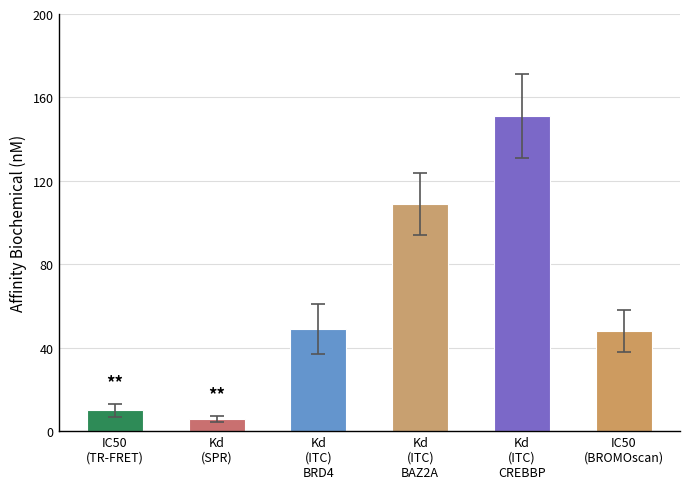

At which category is the sum across all series the highest?

Kd (ITC) CREBBP